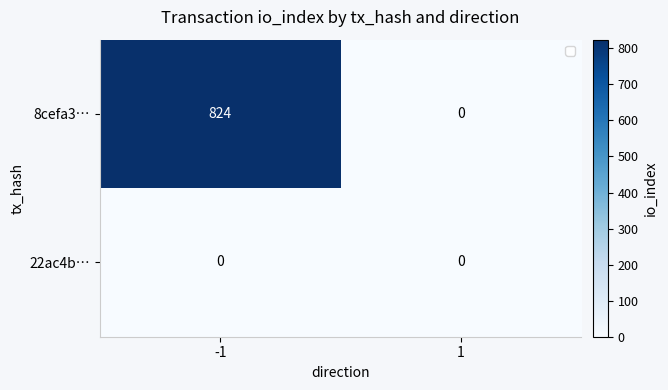

Is it true that 8cefa3… equals 0 at 1?

True